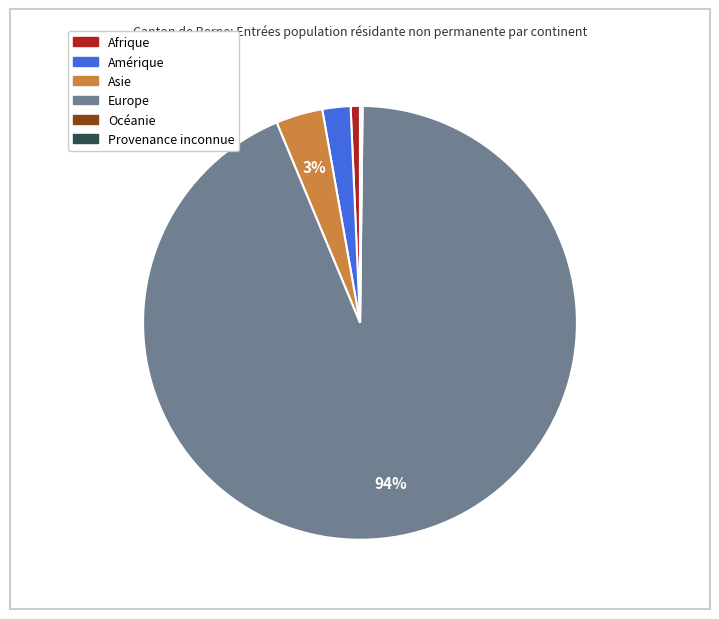

To the nearest percent, what is the average slice percentage?

17%